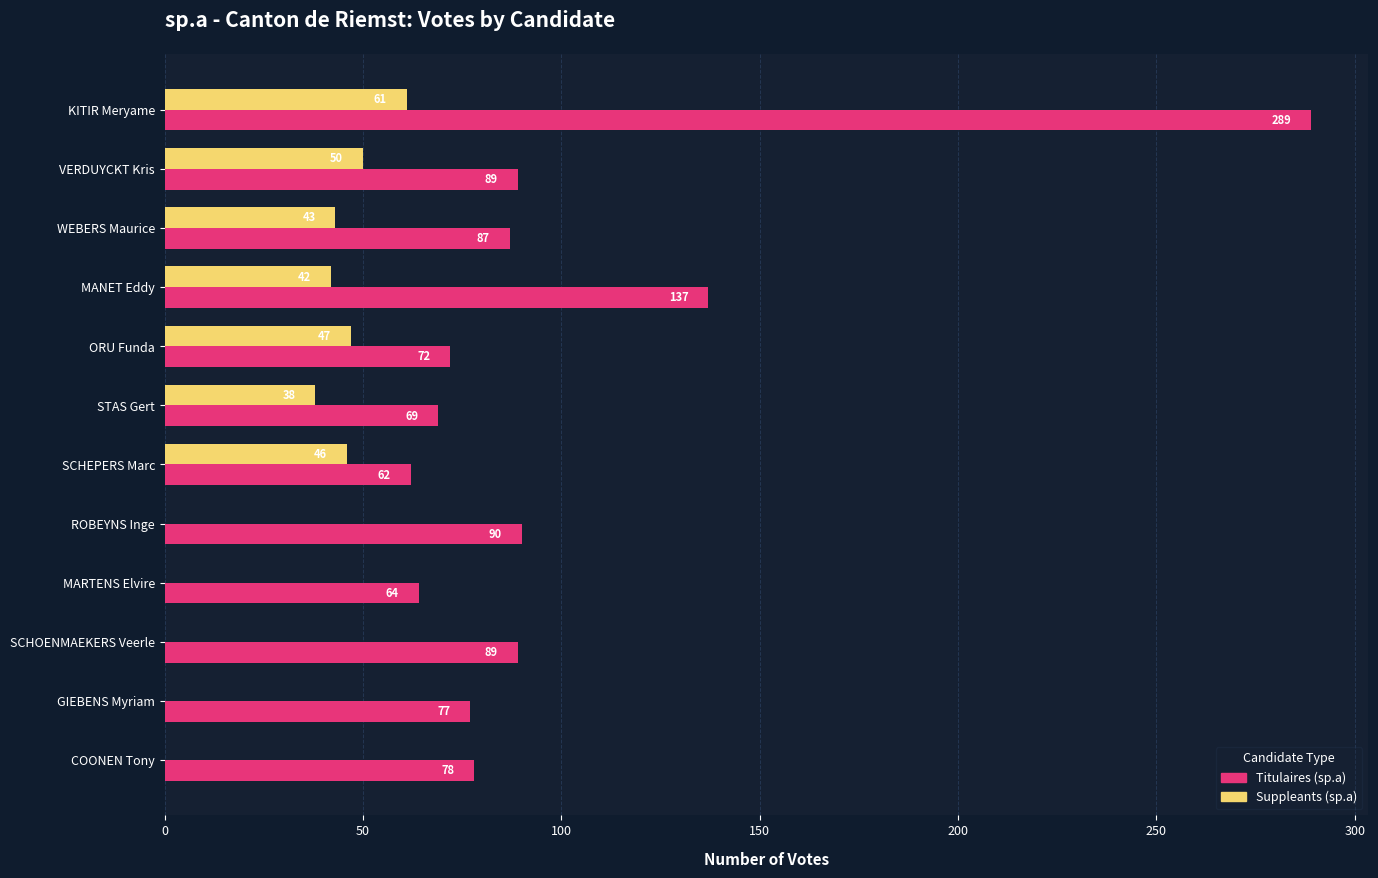

What is the total value across all series at ORU Funda?

119